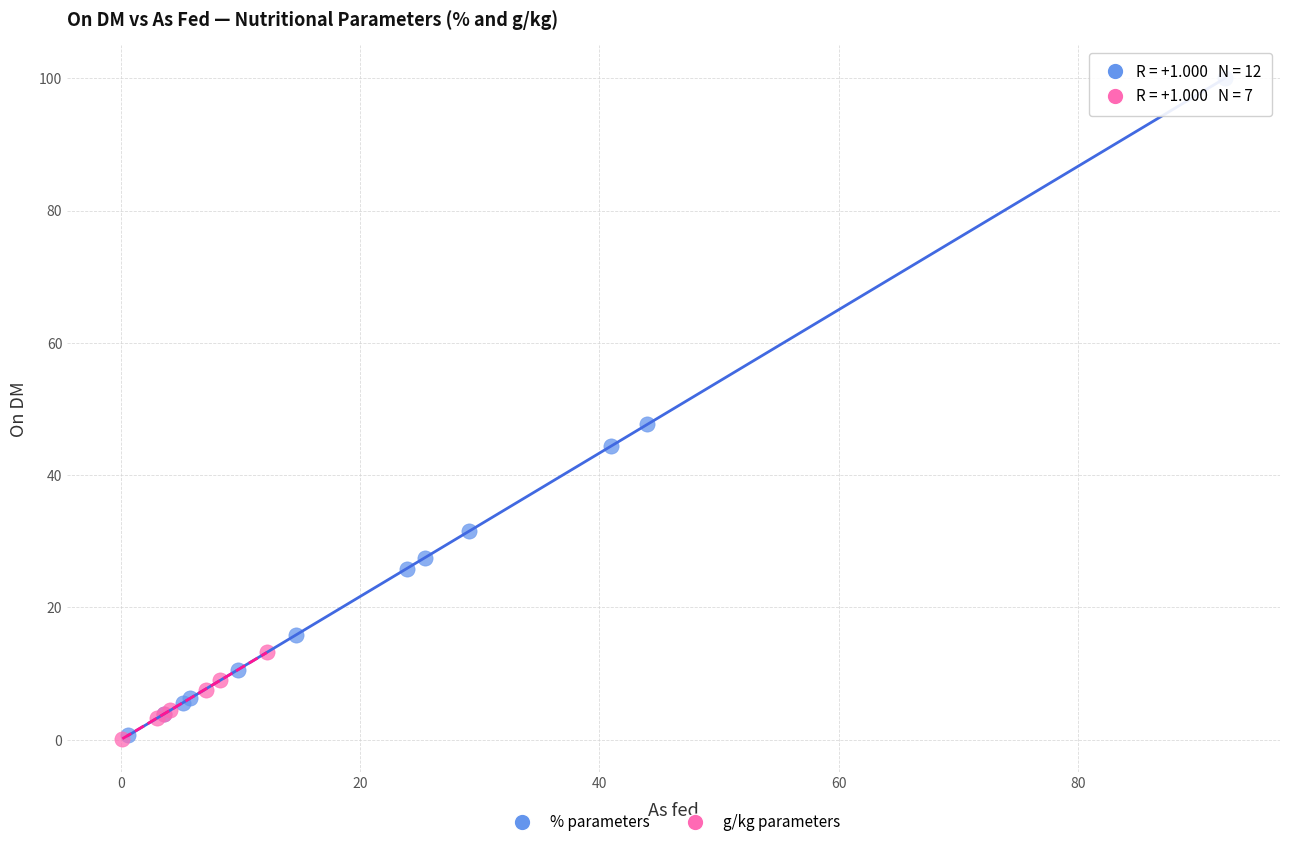

Which series reaches the maximum Y coordinate?

% parameters